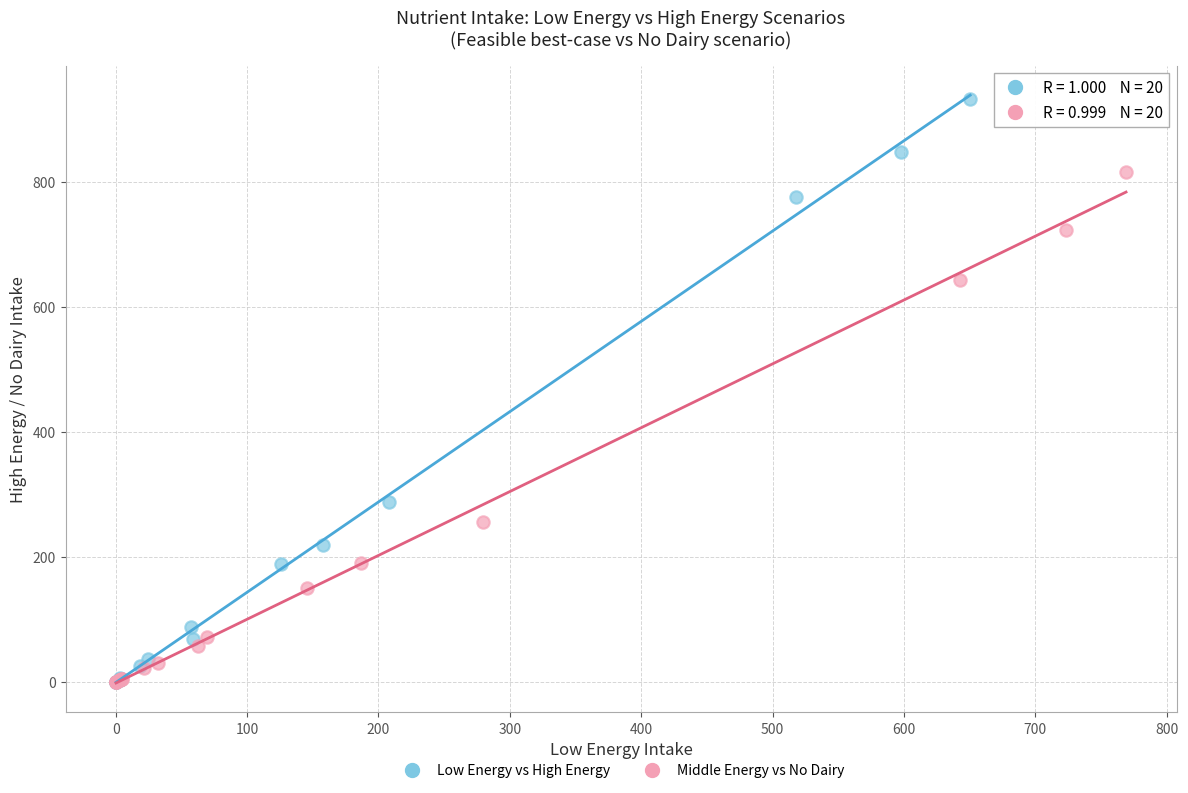

Which series has the largest Y range (max minus min)?

Low Energy vs High Energy